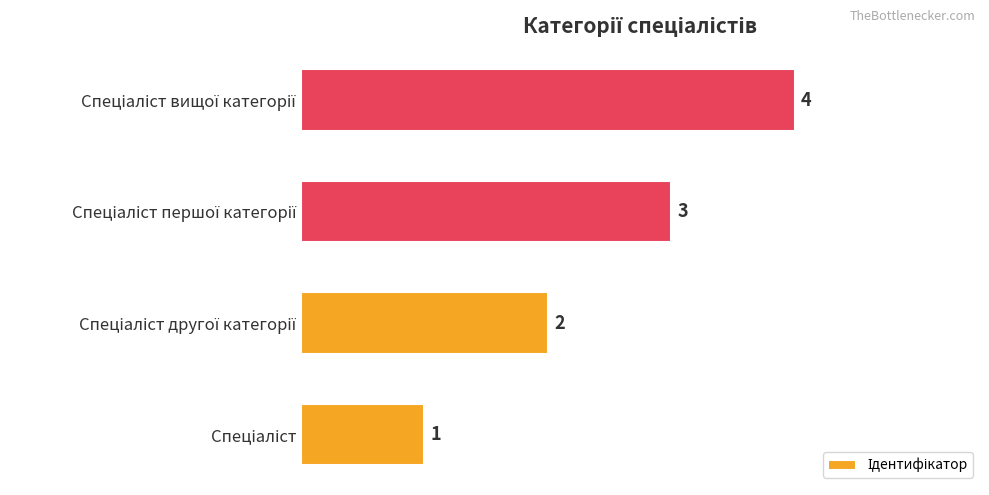

Are the bars horizontal?

Yes